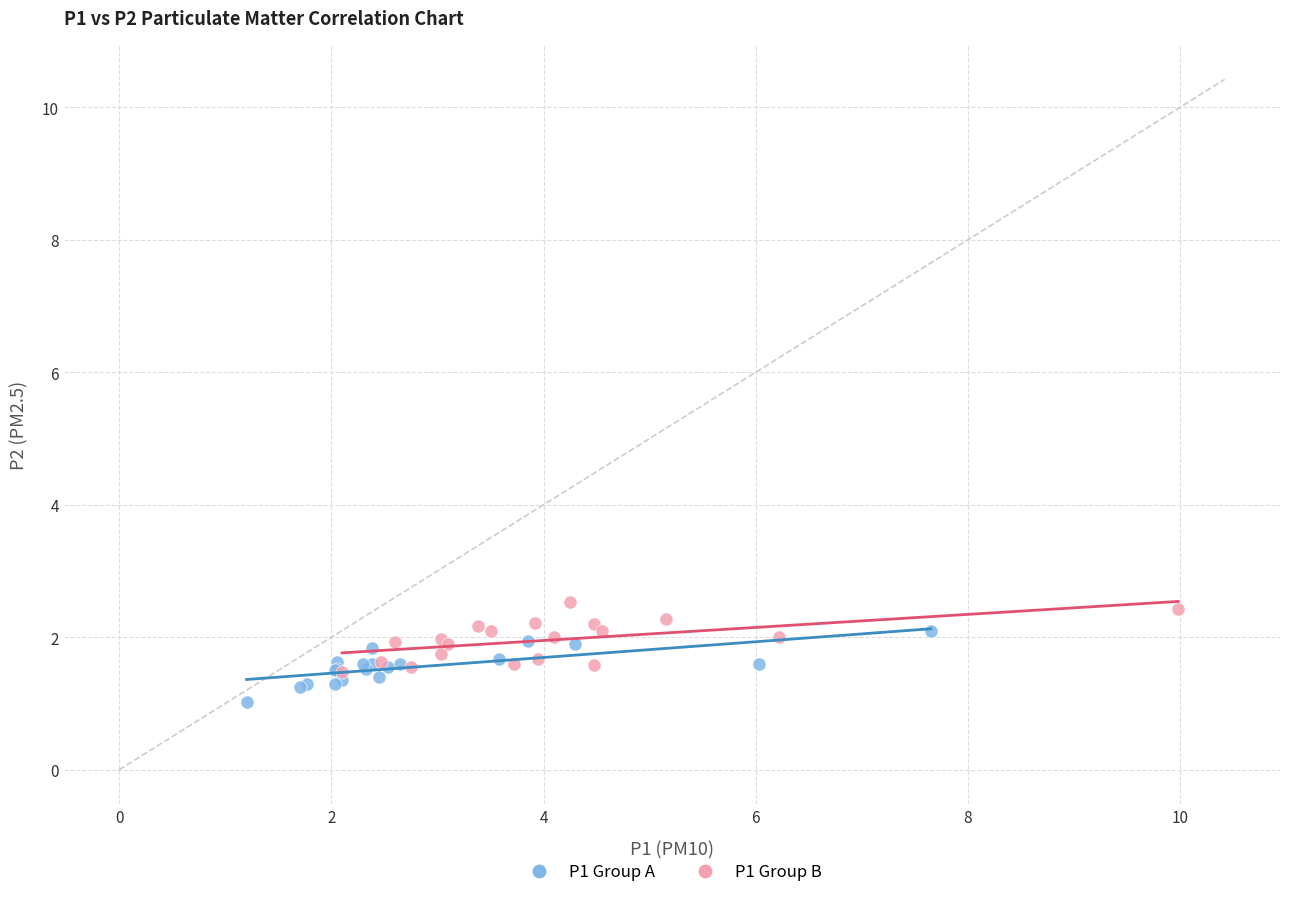

What are all the series names shown in the legend?

P1 Group A, P1 Group B